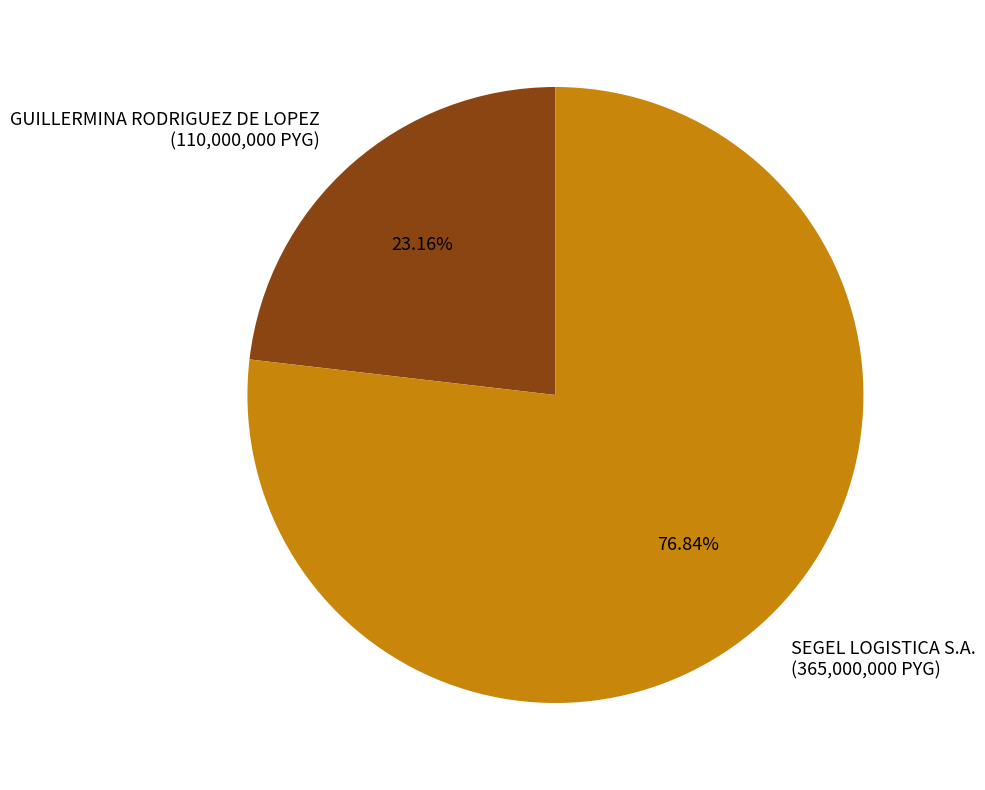

Count the number of slices in the pie.

2